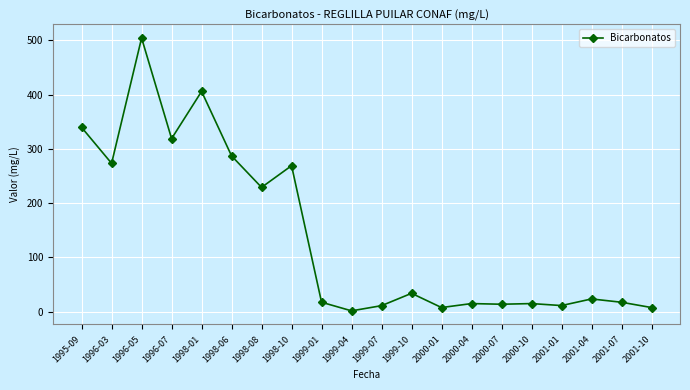

The value at 2000-10 is 14.6. True or false?

True